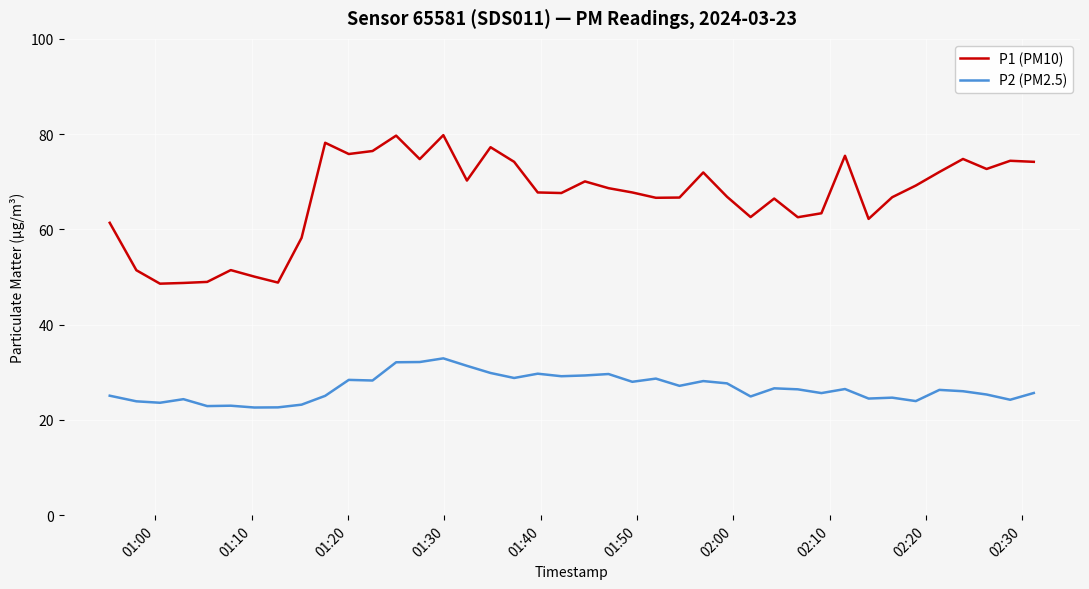

What is the sum of all P2 (PM2.5) values?

1068.3